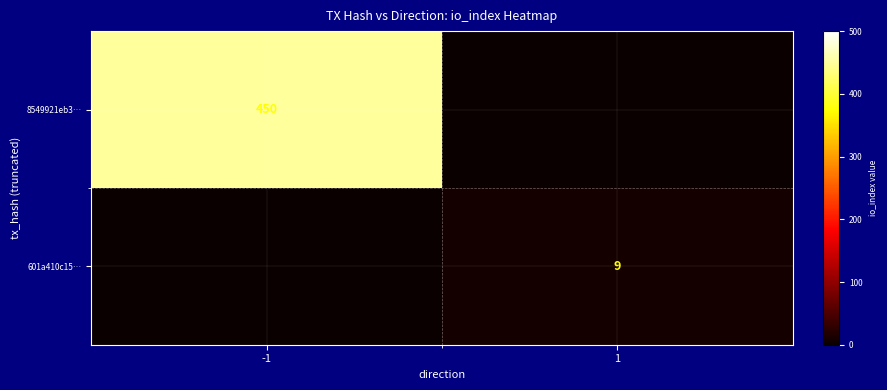

Is it true that 601a410c15… equals 9 at 1?

True